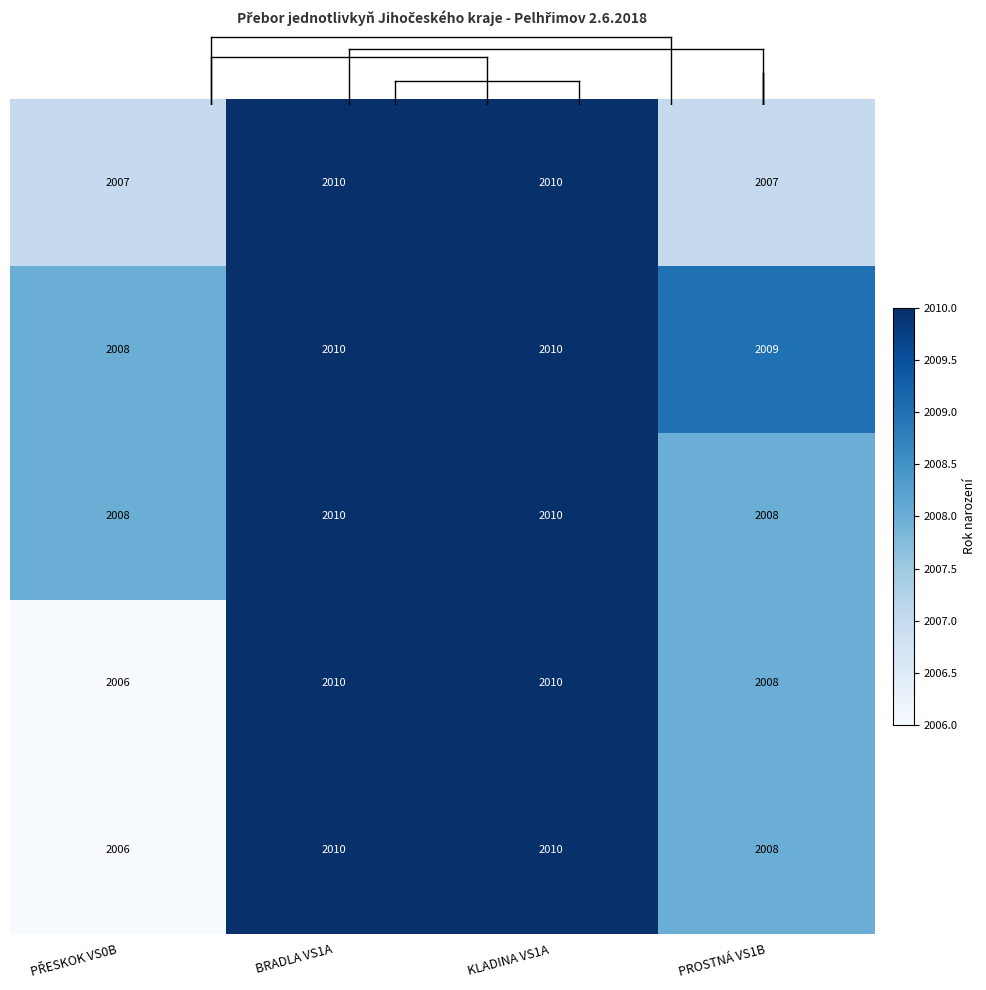

What is the greatest value displayed?

2010